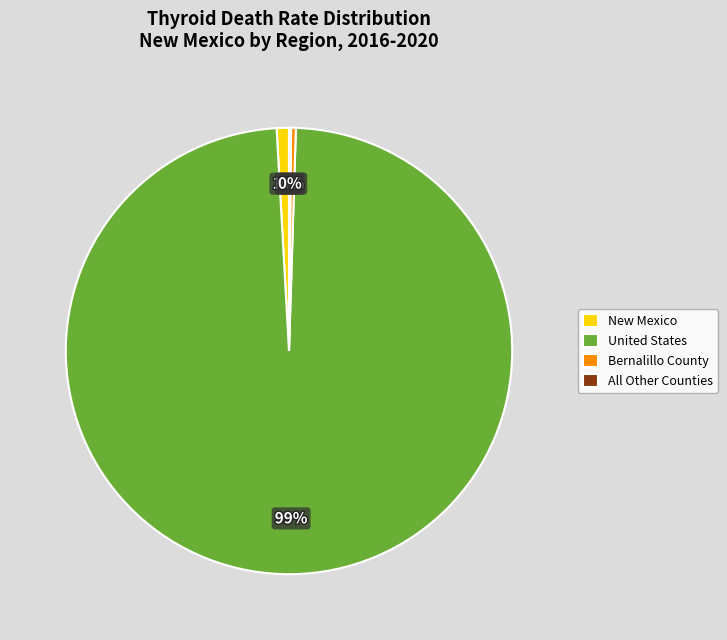

What percentage is the United States slice, to the nearest percent?

99%